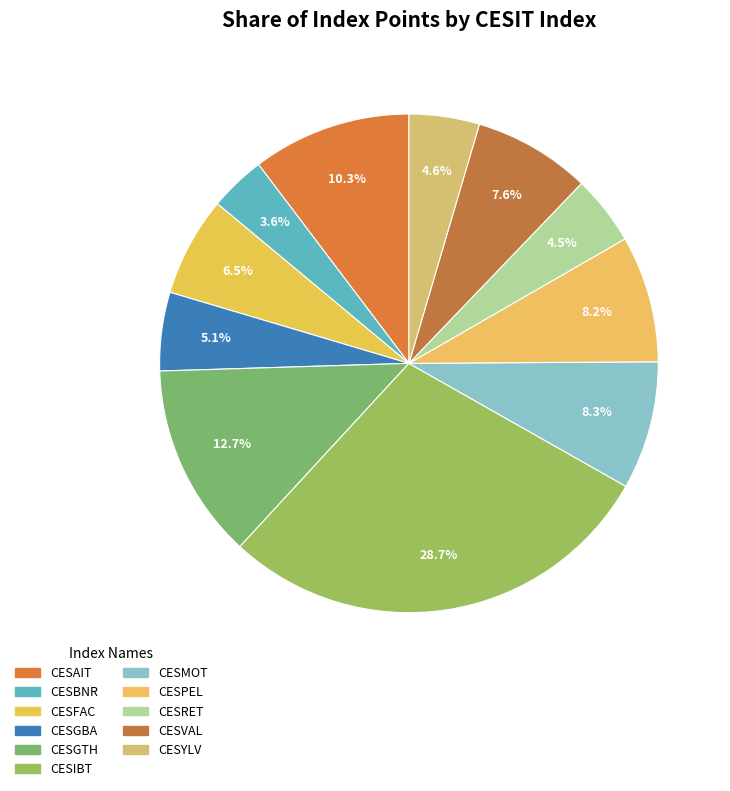

The CESVAL slice represents 8% of the pie. True or false?

True